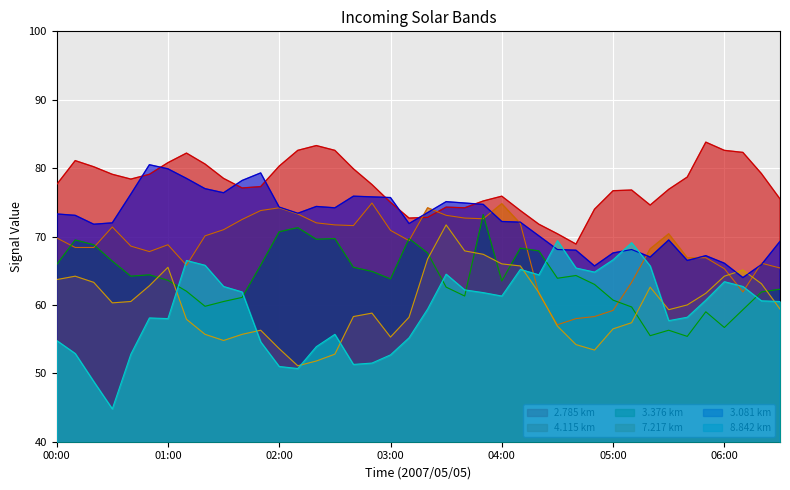

True or false: 4.115 and 3.081 intersect in this chart.

True